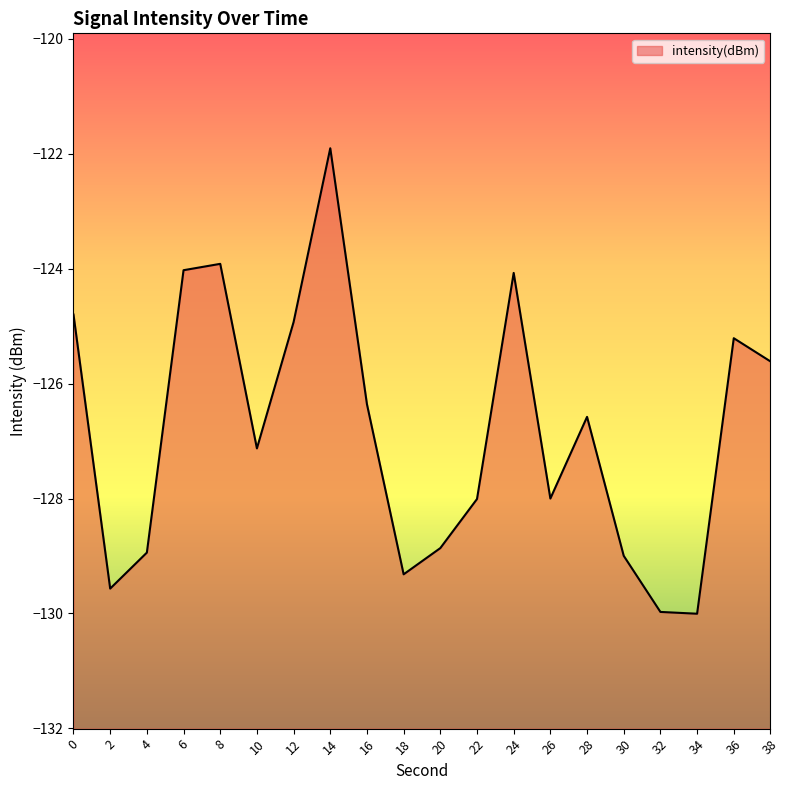

How many lines are shown in the chart?

1